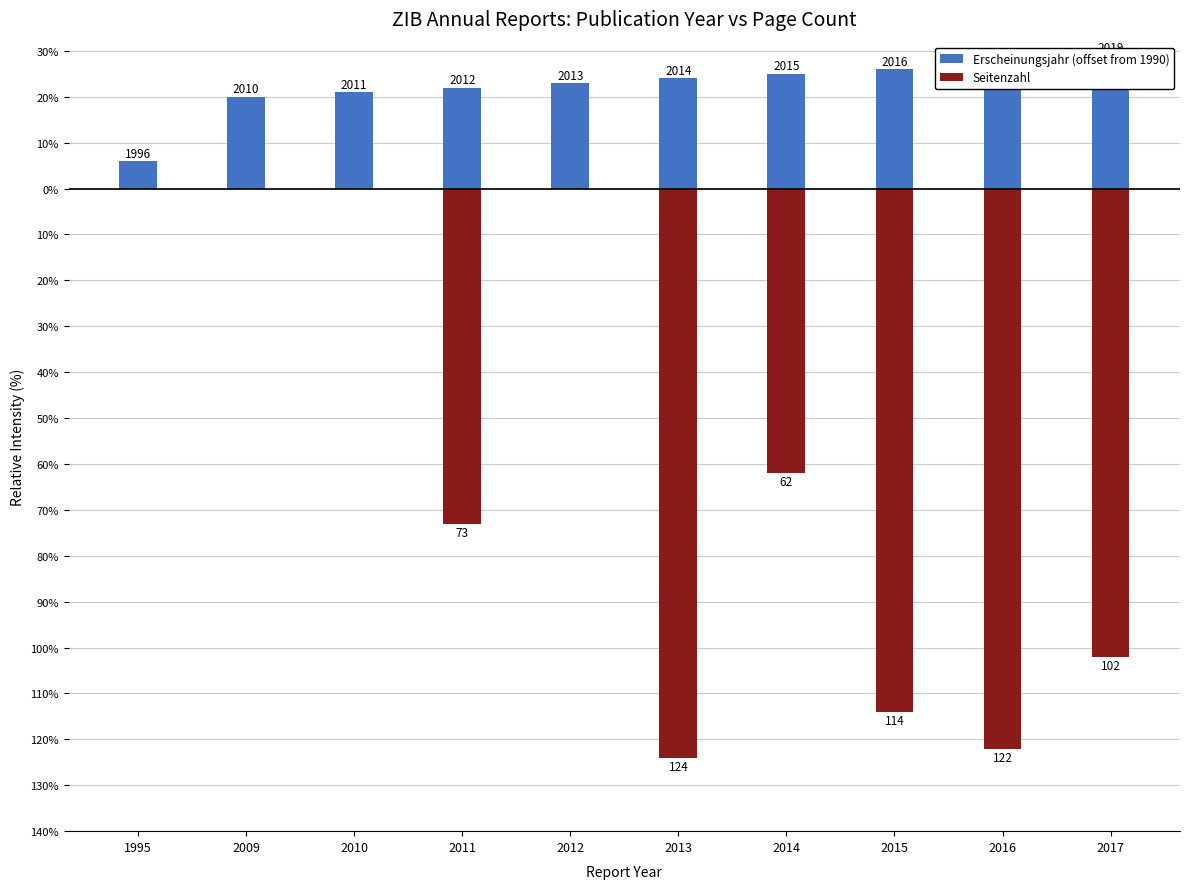

Which category has the highest value in the Seitenzahl series?

1995